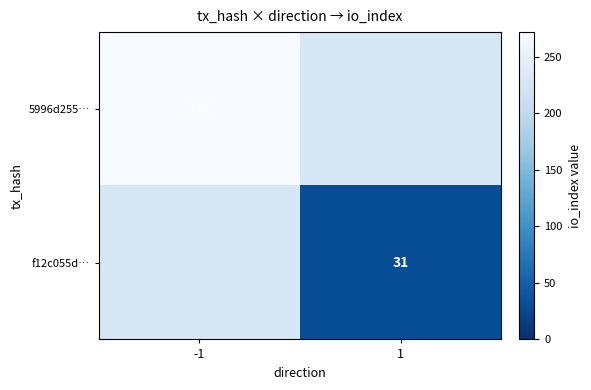

True or false: 5996d255… has a value of 272 at -1.

True